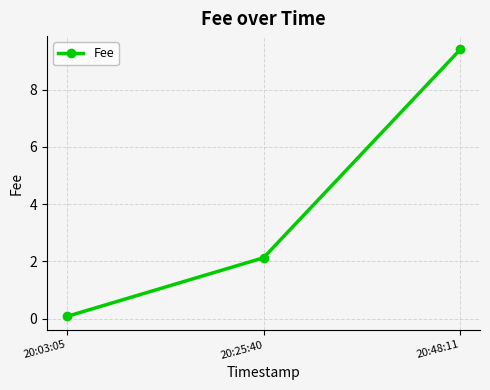

Is it true that the value at 20:48:11 is 4.3?

False